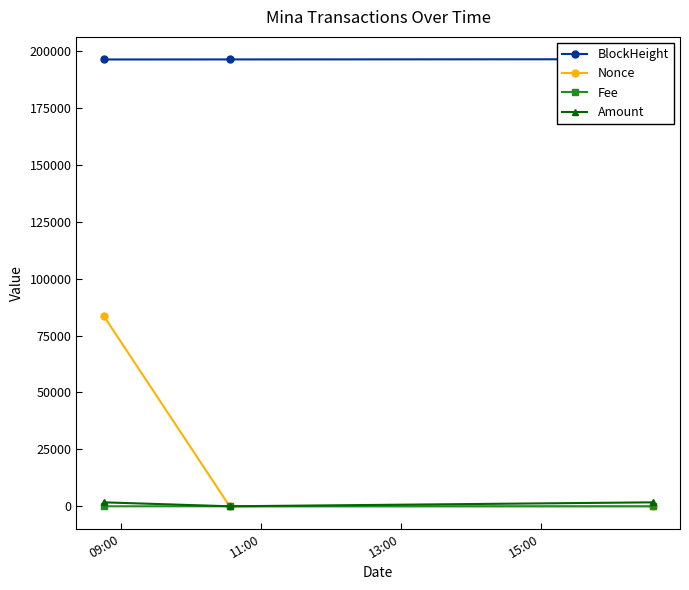

Which series has the largest range (max minus min)?

Nonce